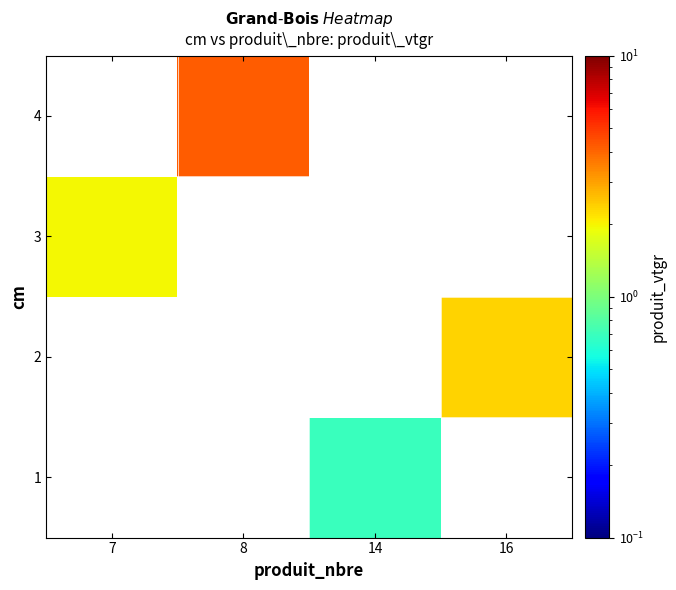

How many series are shown in this chart?

4